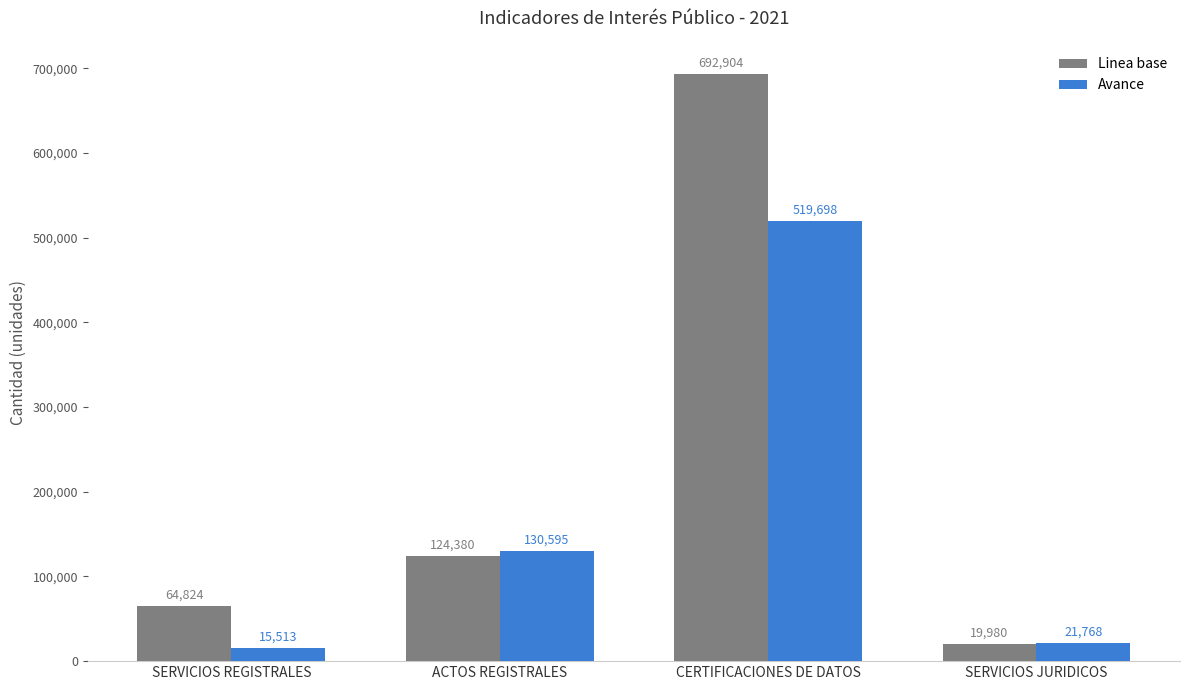

How many bars are there in each group?

2